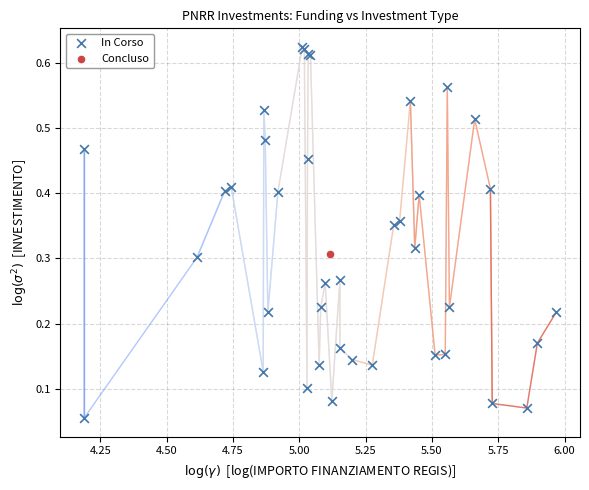

What are all the series names shown in the legend?

In Corso, Concluso